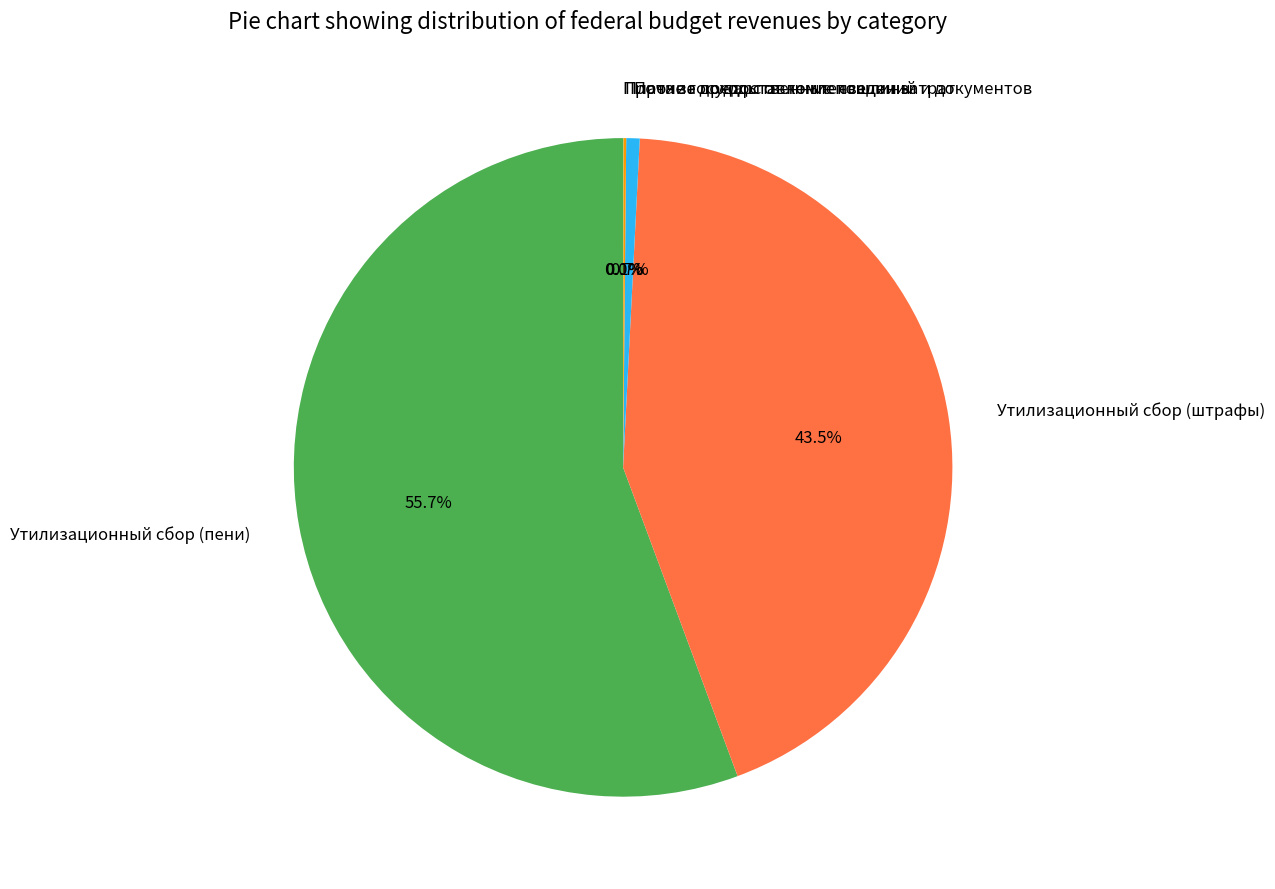

Which category has the biggest portion of the pie?

Утилизационный сбор (пени)